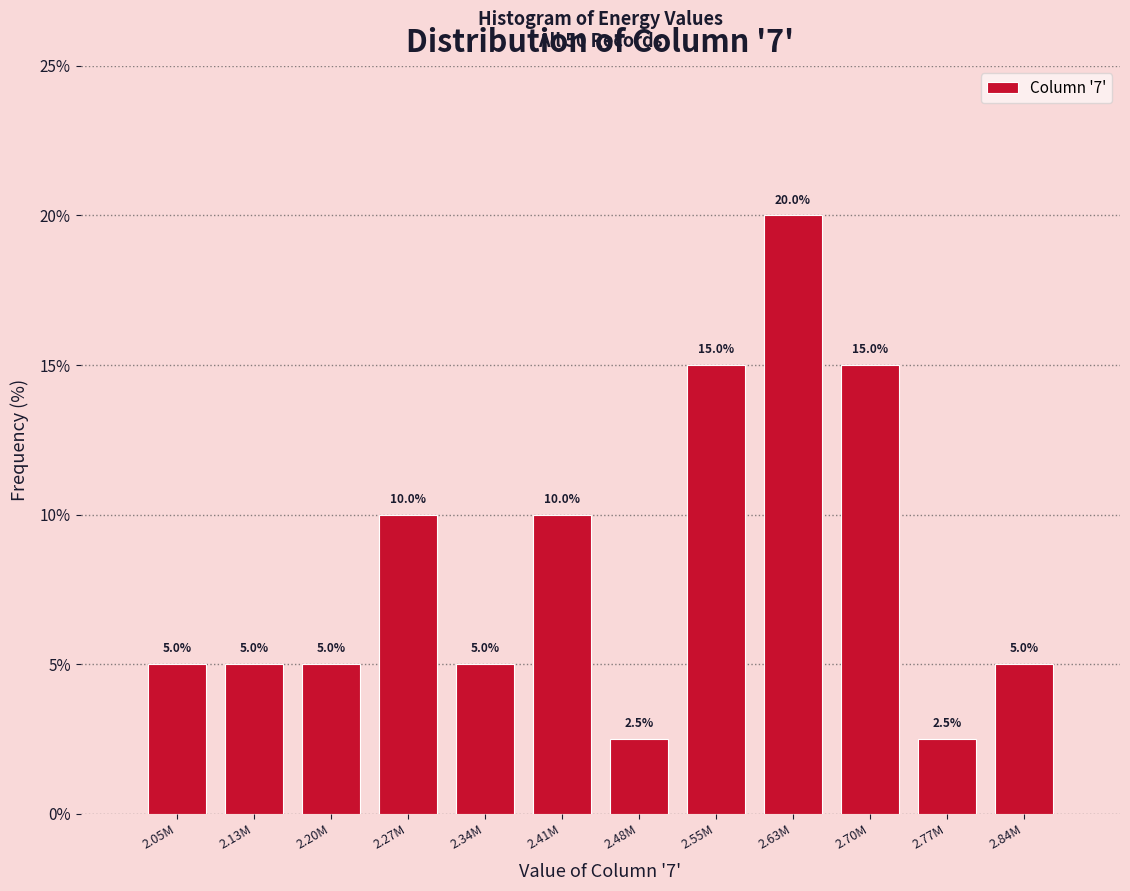

Reading left to right, what are all the values shown in this chart?

5.0	5.0	5.0	10.0	5.0	10.0	2.5	15.0	20.0	15.0	2.5	5.0